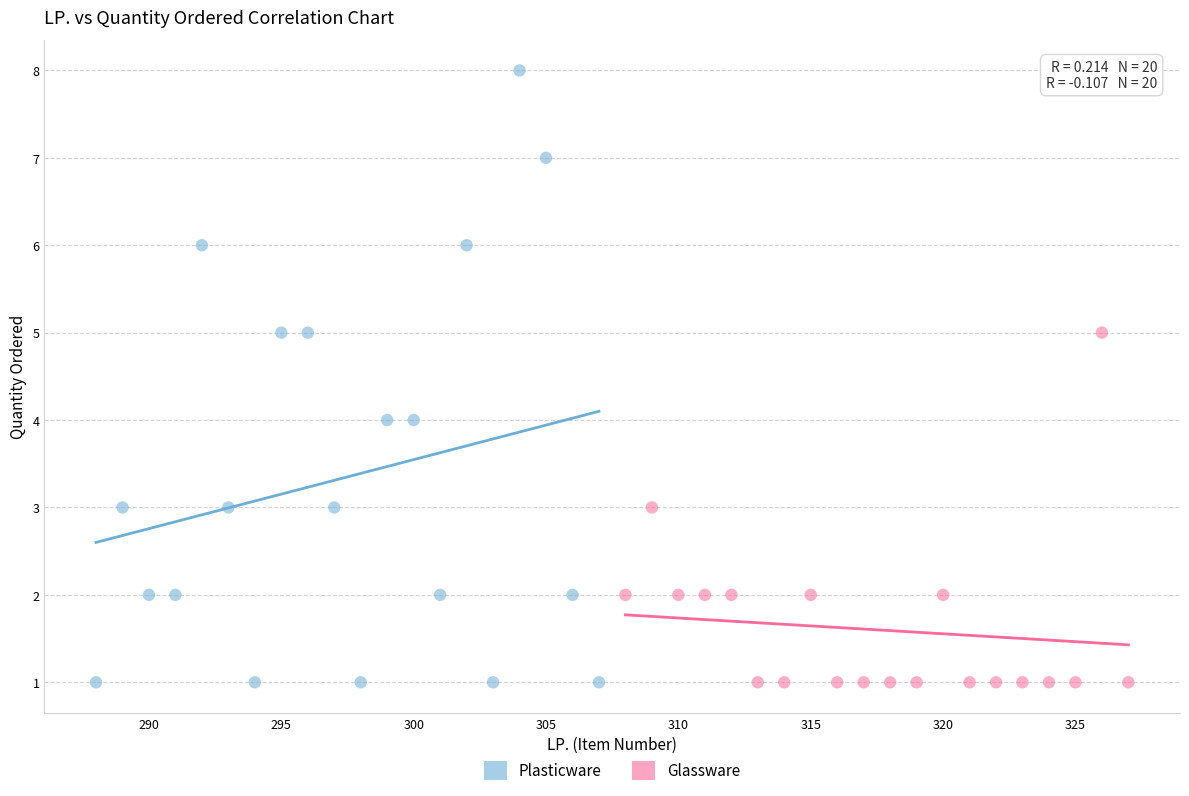

Which series reaches the maximum Y coordinate?

Plasticware